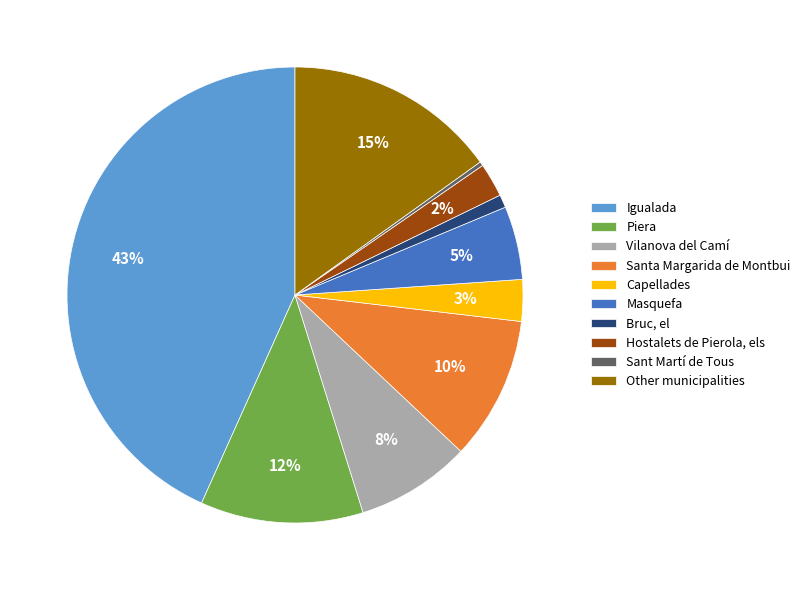

What is the ratio of the value at Santa Margarida de Montbui to the value at Other municipalities?

0.7